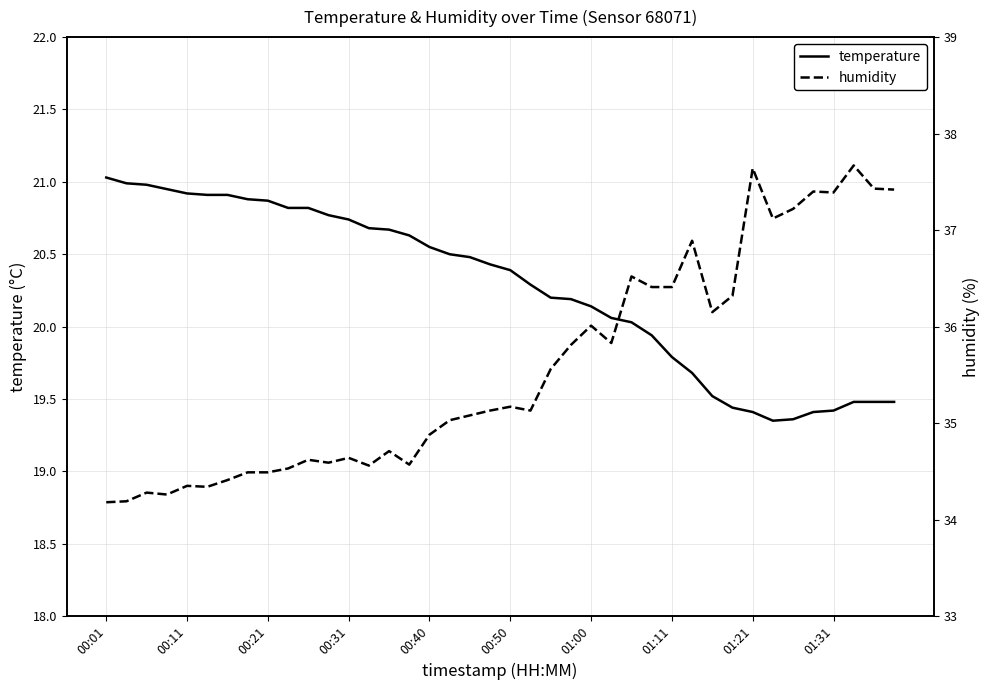

How many values in the humidity series exceed 35?

23